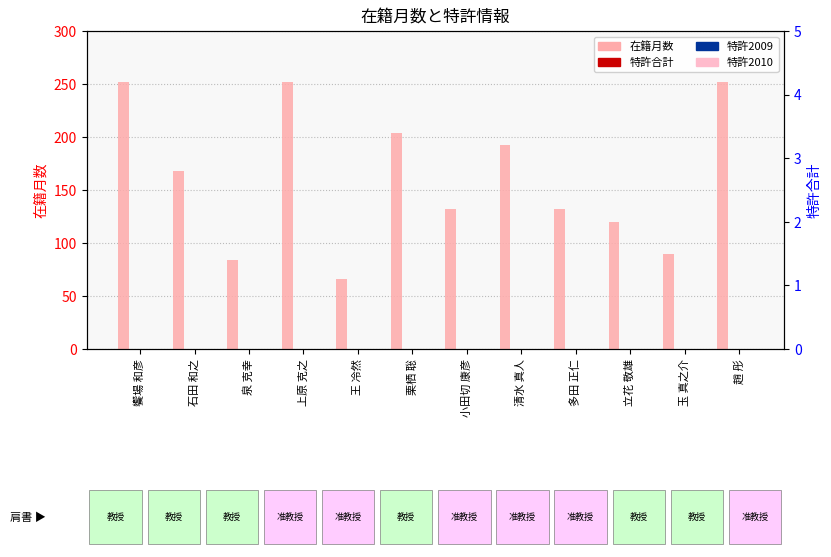

Is the value of 特許2009 at 石田 和之 greater than the value of 在籍月数 at 泉 克幸?

No